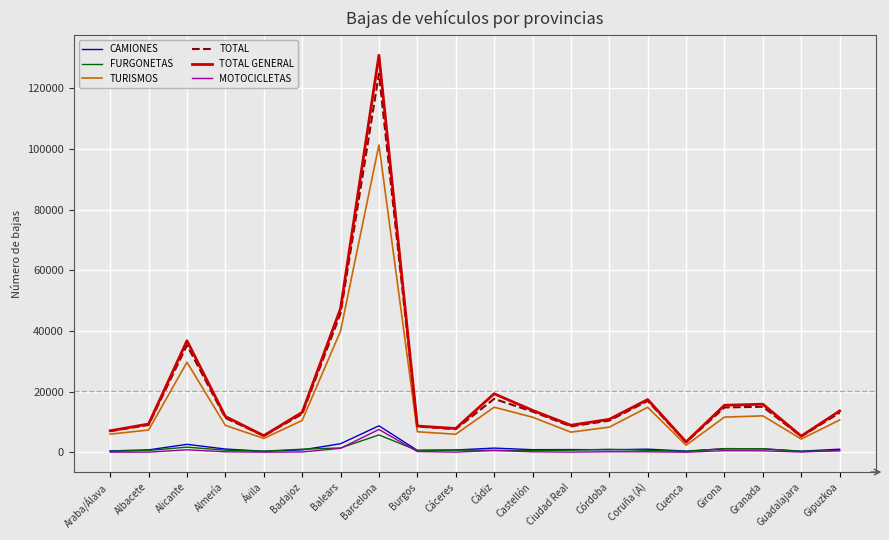

Which series has the largest range (max minus min)?

TOTAL GENERAL